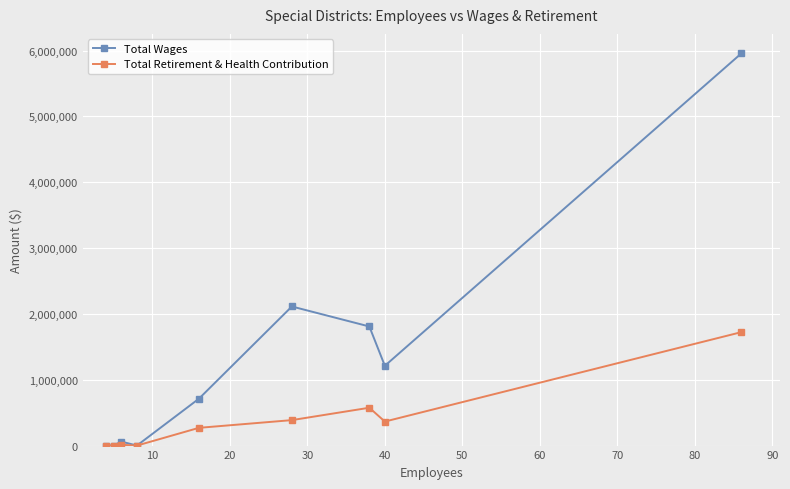

What are all the series names shown in the legend?

Total Wages, Total Retirement & Health Contribution